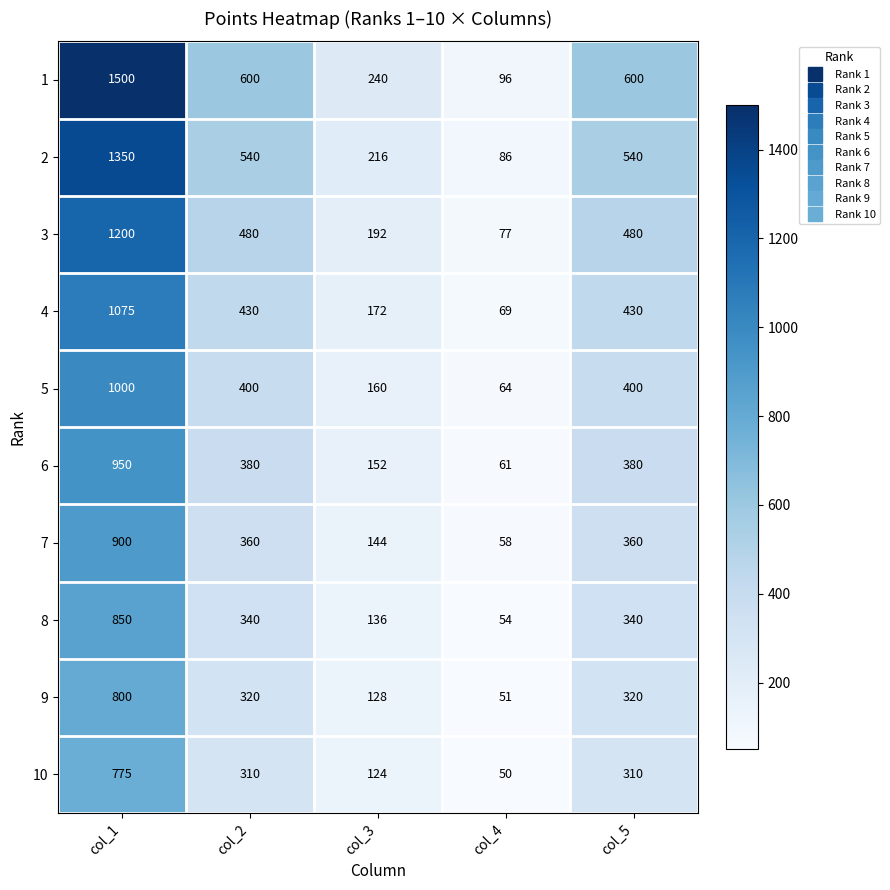

Is the value of 2 at col_3 greater than the value of 9 at col_2?

No